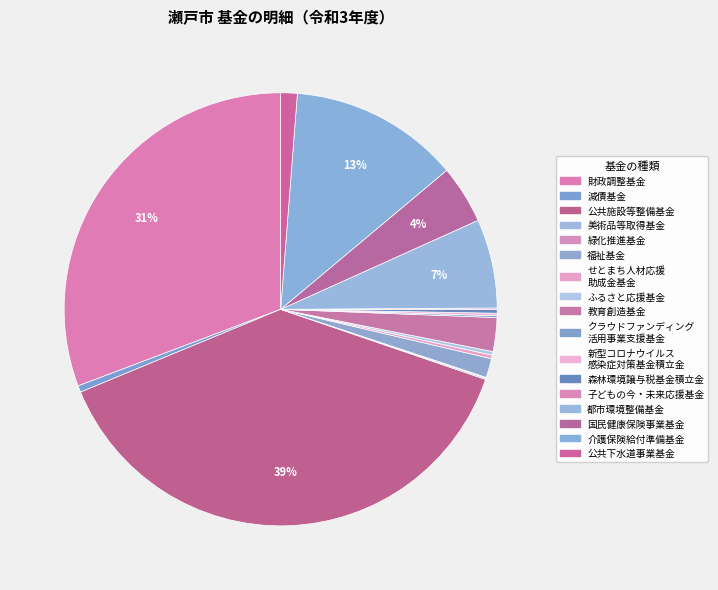

How many segments does this pie chart have?

17